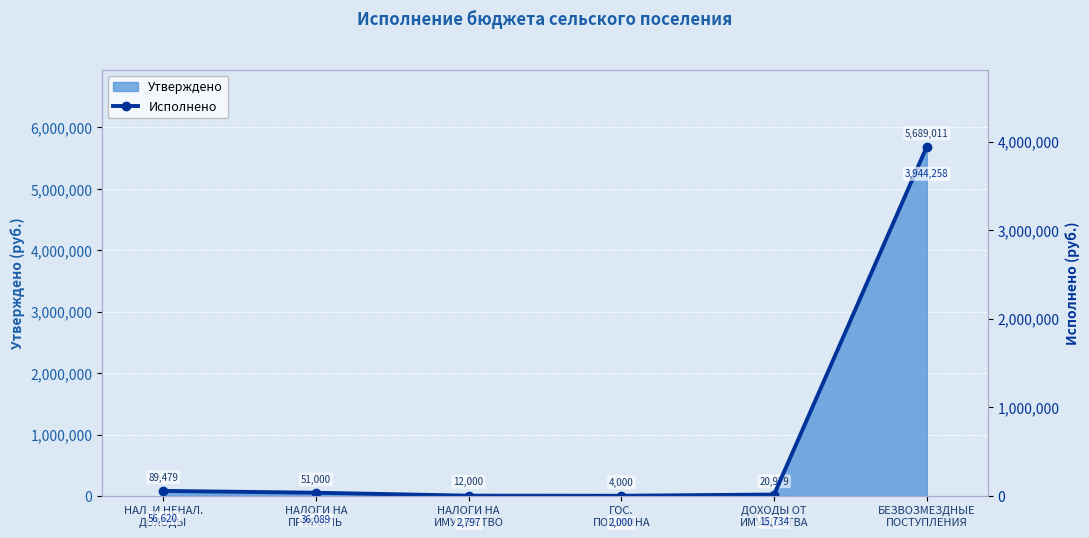

What is the label of the 6th point from the right?

НАЛ. И НЕНАЛ.
ДОХОДЫ